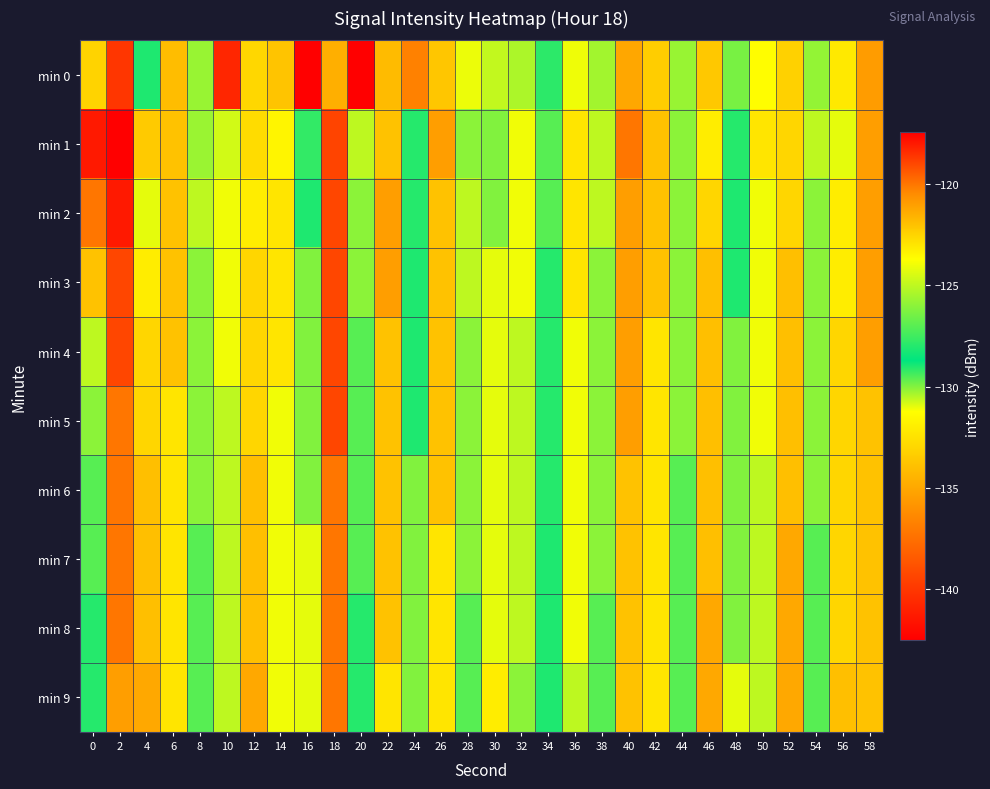

At which category does the chart reach its minimum across all series?

20